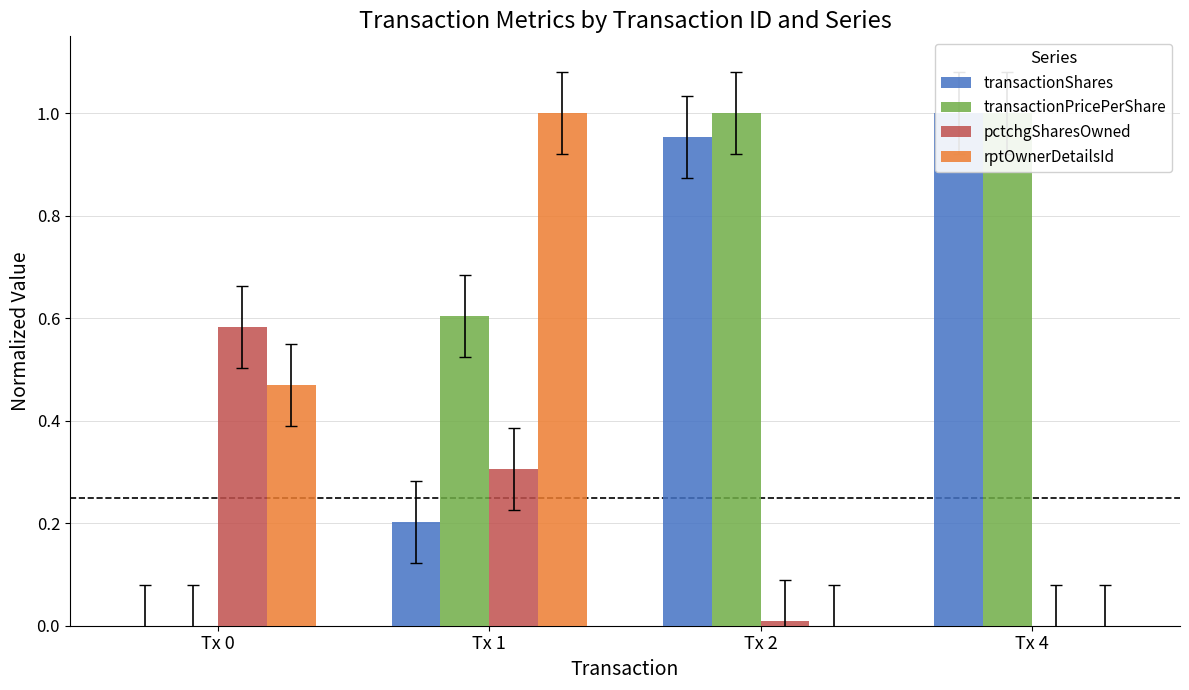

Count the number of data series in this chart.

4